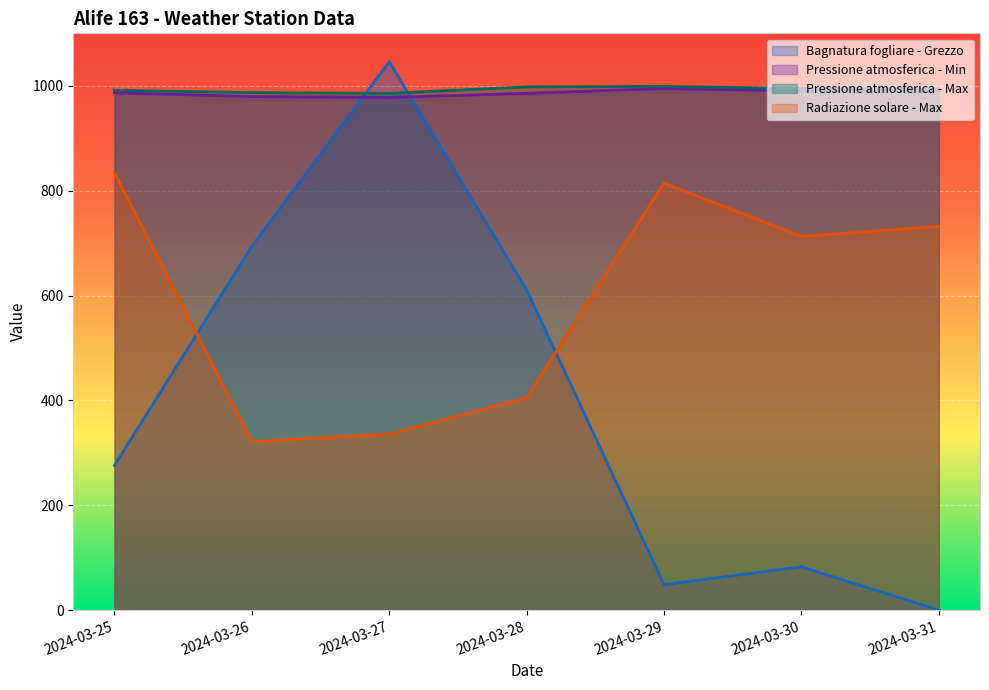

At which category is the sum across all series the highest?

2024-03-27